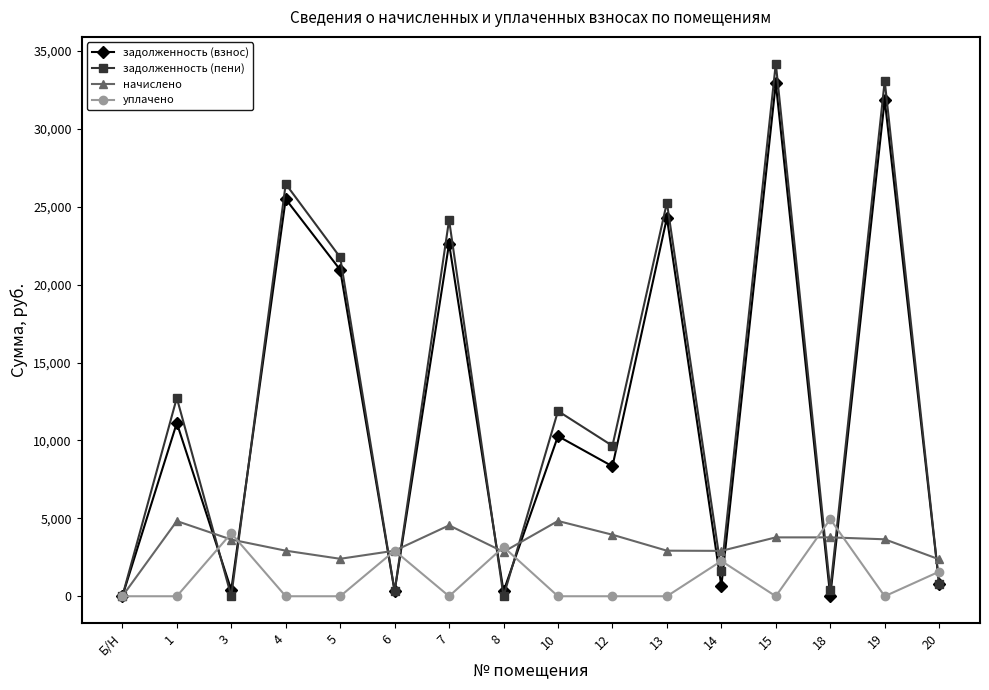

Rank the series at 10 from highest to lowest value.

задолженность (пени), задолженность (взнос), начислено, уплачено